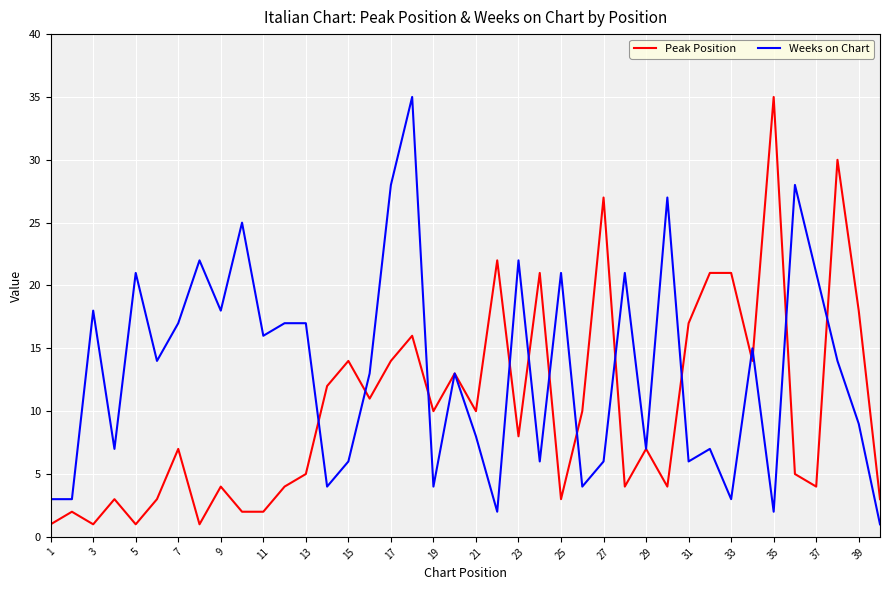

List the series in order of their overall mean, lowest first.

Peak Position, Weeks on Chart